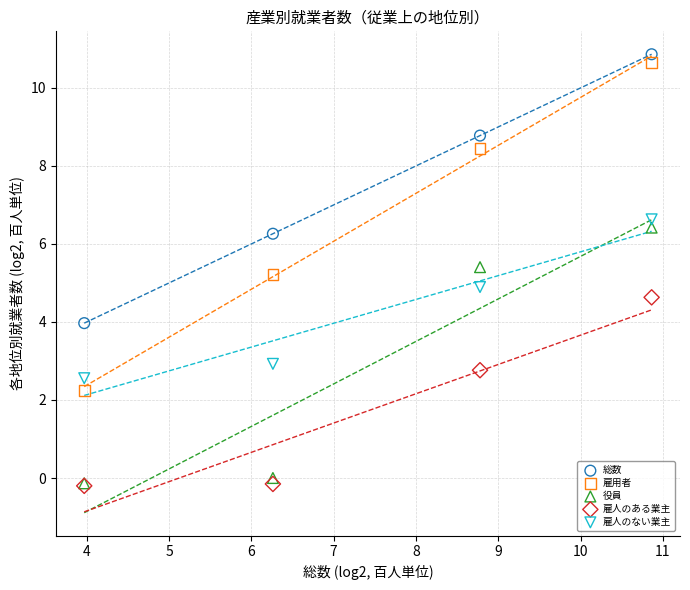

Which series contains the highest Y value?

総数